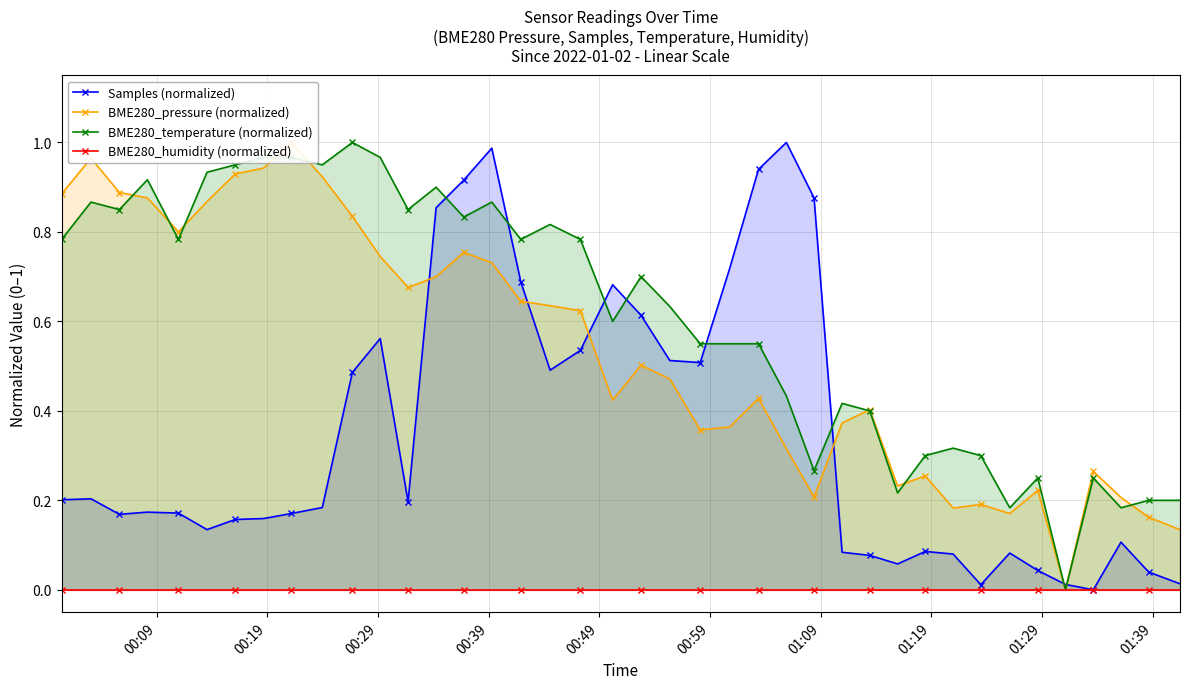

How many data points in BME280_pressure (normalized) are above 0?

39